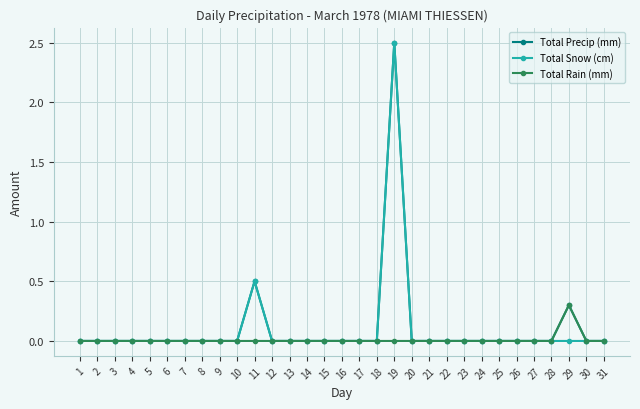

At which category is the sum across all series the highest?

19